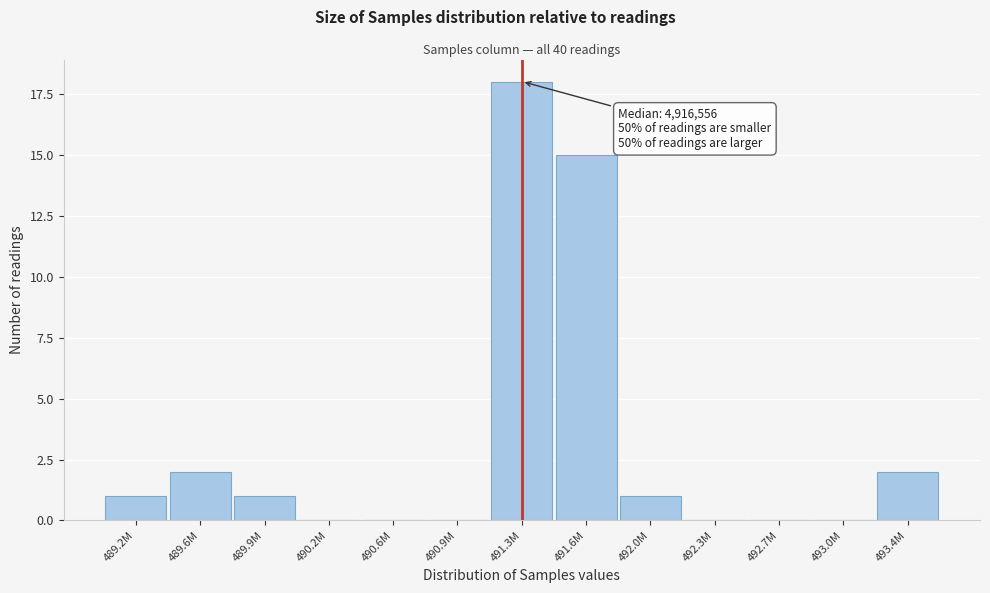

Reading right to left, extract all data points from this chart.

493.4M=2	493.0M=0	492.7M=0	492.3M=0	492.0M=1	491.6M=15	491.3M=18	490.9M=0	490.6M=0	490.2M=0	489.9M=1	489.6M=2	489.2M=1